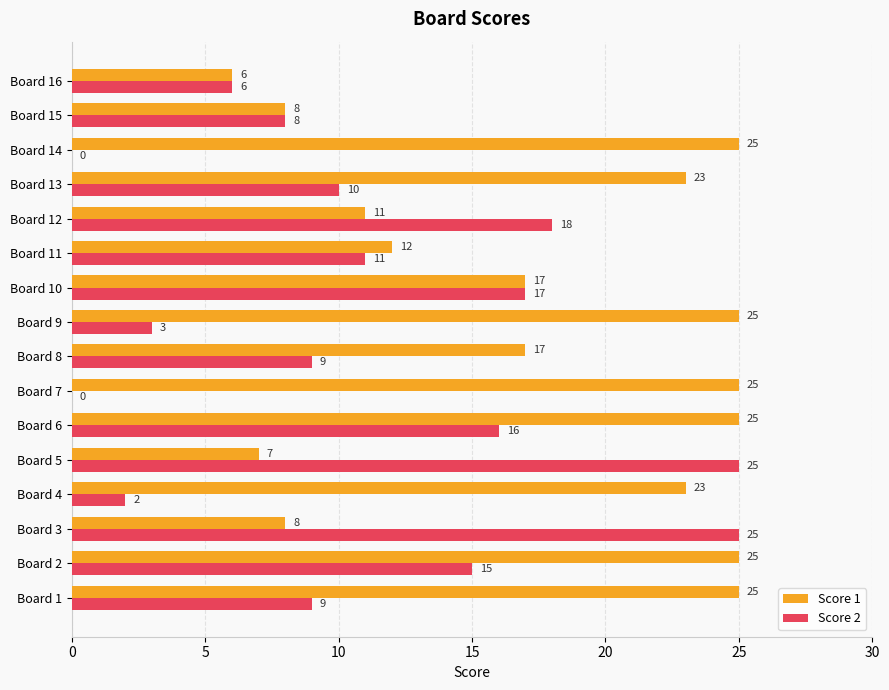

At which category is the sum across all series the highest?

Board 6